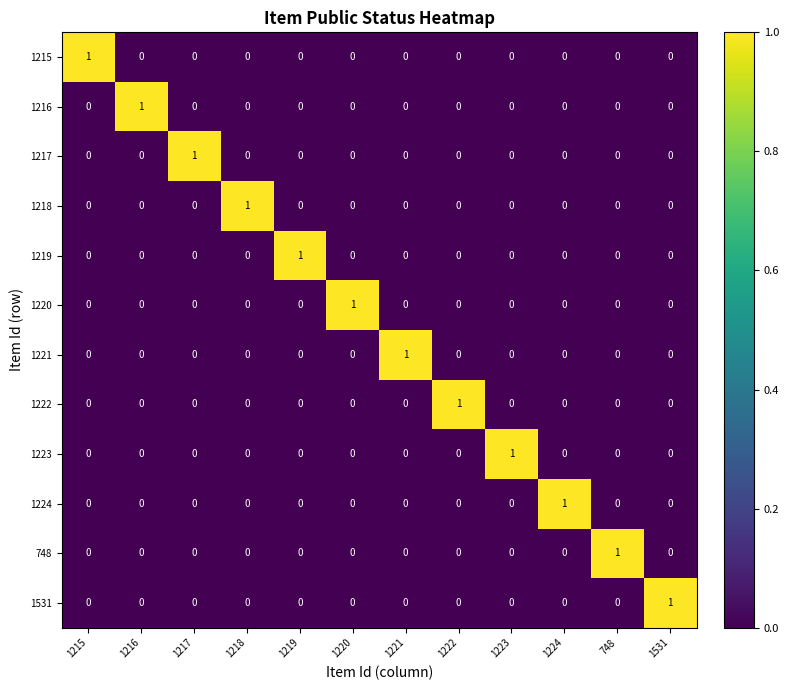

How many 1222 values are between 0 and 1?

12